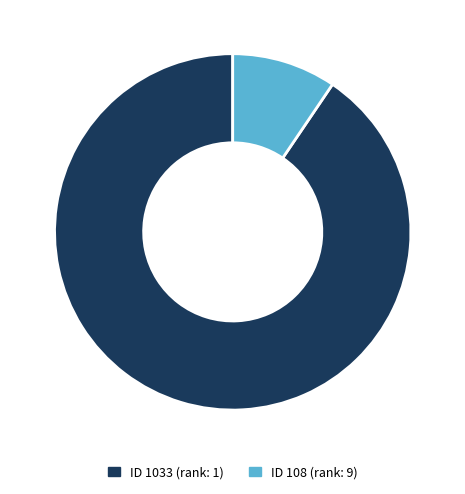

Combined, do ID 108 (rank: 9) and ID 1033 (rank: 1) account for over 50%?

Yes